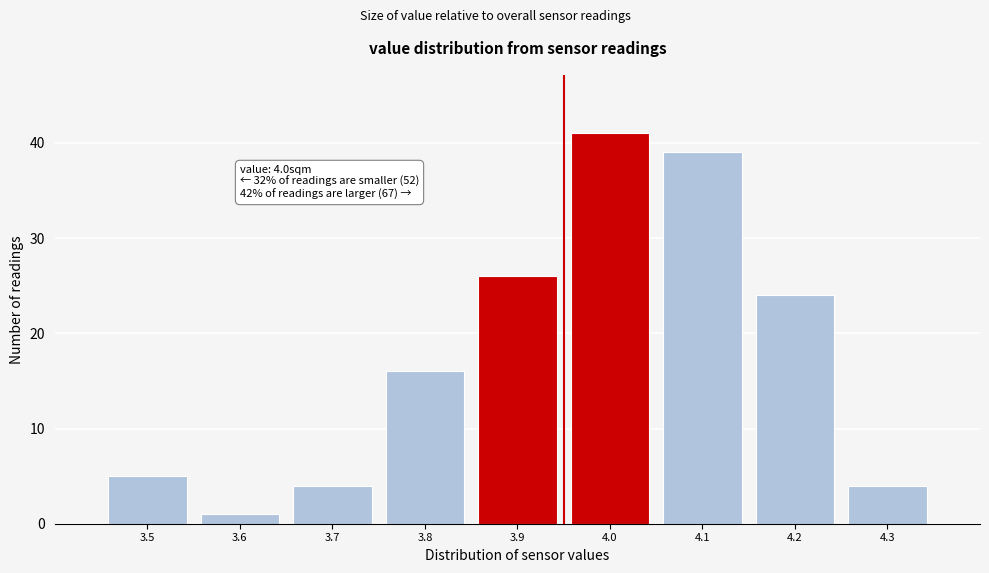

Reading right to left, what are all the values shown in this chart?

4.3=4	4.2=24	4.1=39	4.0=41	3.9=26	3.8=16	3.7=4	3.6=1	3.5=5